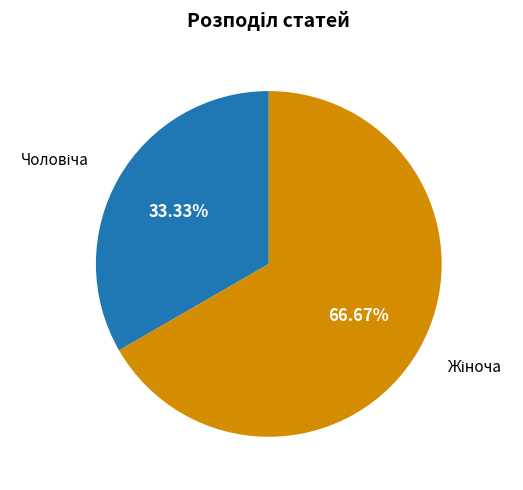

How many slices are in this pie chart?

2